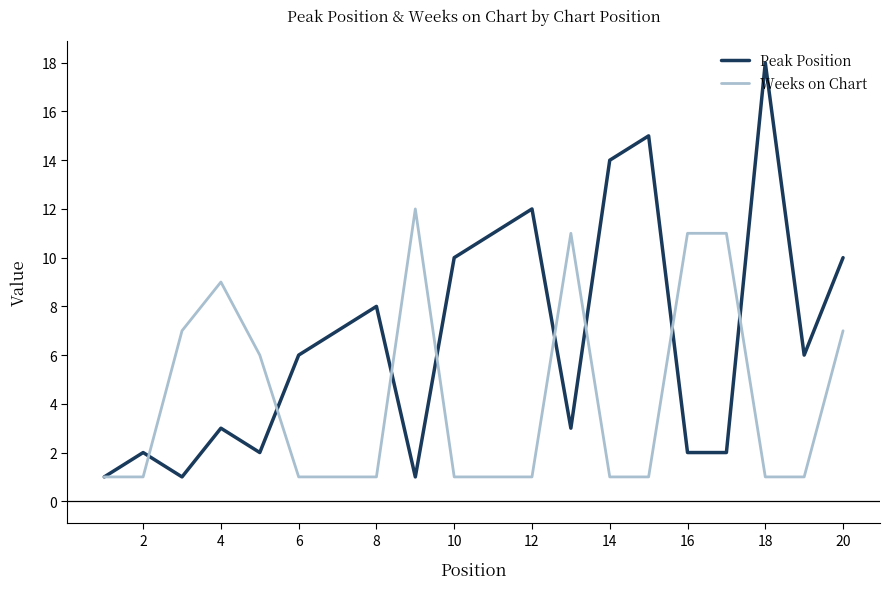

How many interior local peaks does the Peak Position series have?

6